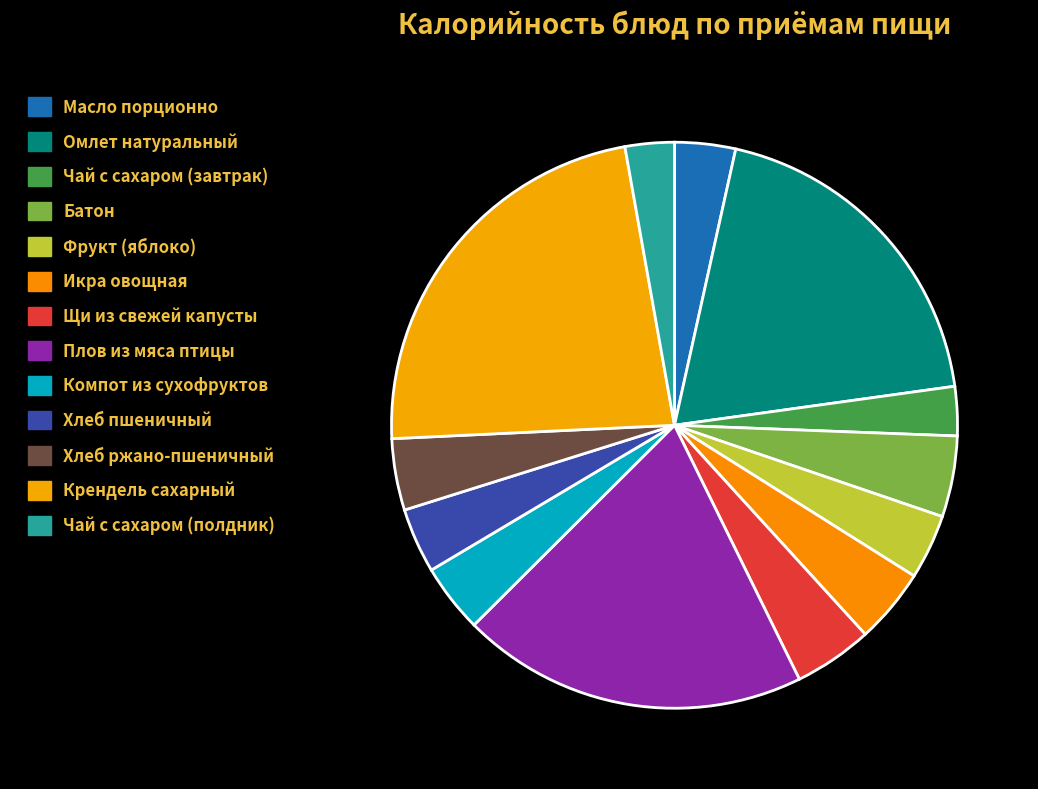

Which slice is the smallest?

Чай с сахаром (завтрак)